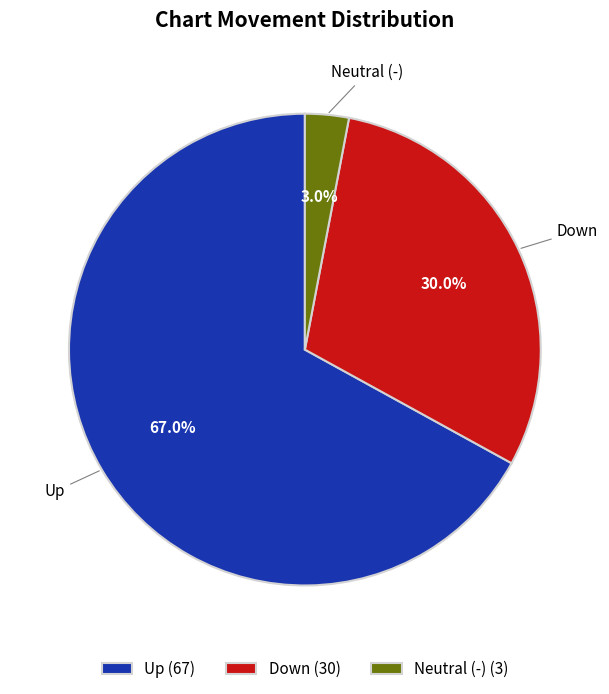

Do Neutral (-) (3) and Up (67) together represent more than half of the pie?

Yes